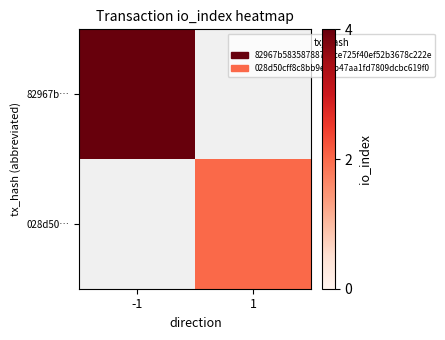

The 82967b… series shows 4.0 at -1. True or false?

True